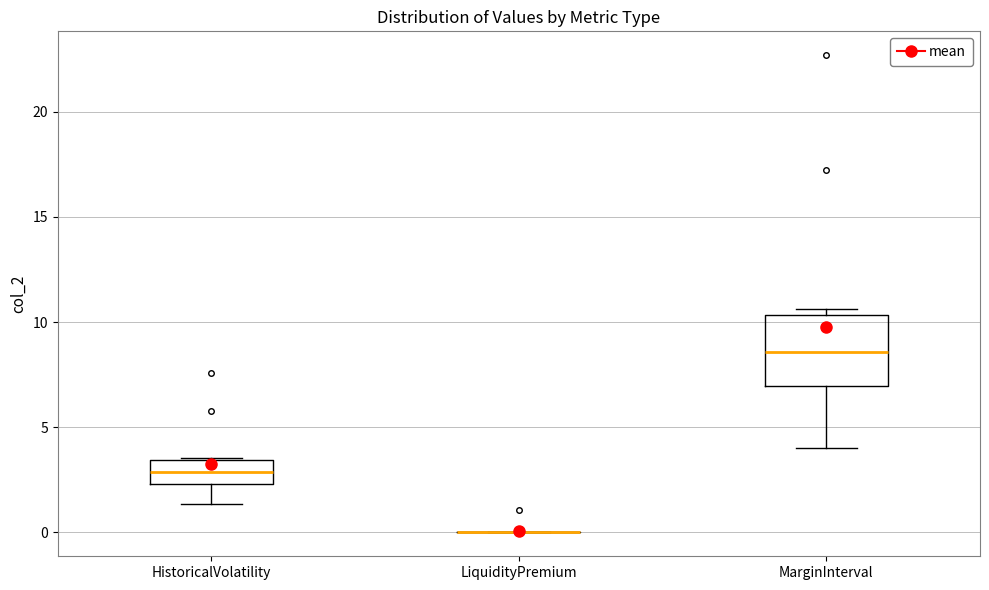

Reading left to right, transcribe this box plot: for each box, give where its median line is, the range the box spans, and where its two whiskers end, as read against the y-axis. The values are not printed on the chart, so give them approximately, as read against the axis.

HistoricalVolatility: median 3.0, box 2.5 to 3.5, whiskers 1.5 to 3.5
LiquidityPremium: box collapsed to a line at 0.0, whiskers 0.0 to 0.0
MarginInterval: median 8.5, box 7.0 to 10.5, whiskers 4.0 to 10.5 (just above the box's upper edge)